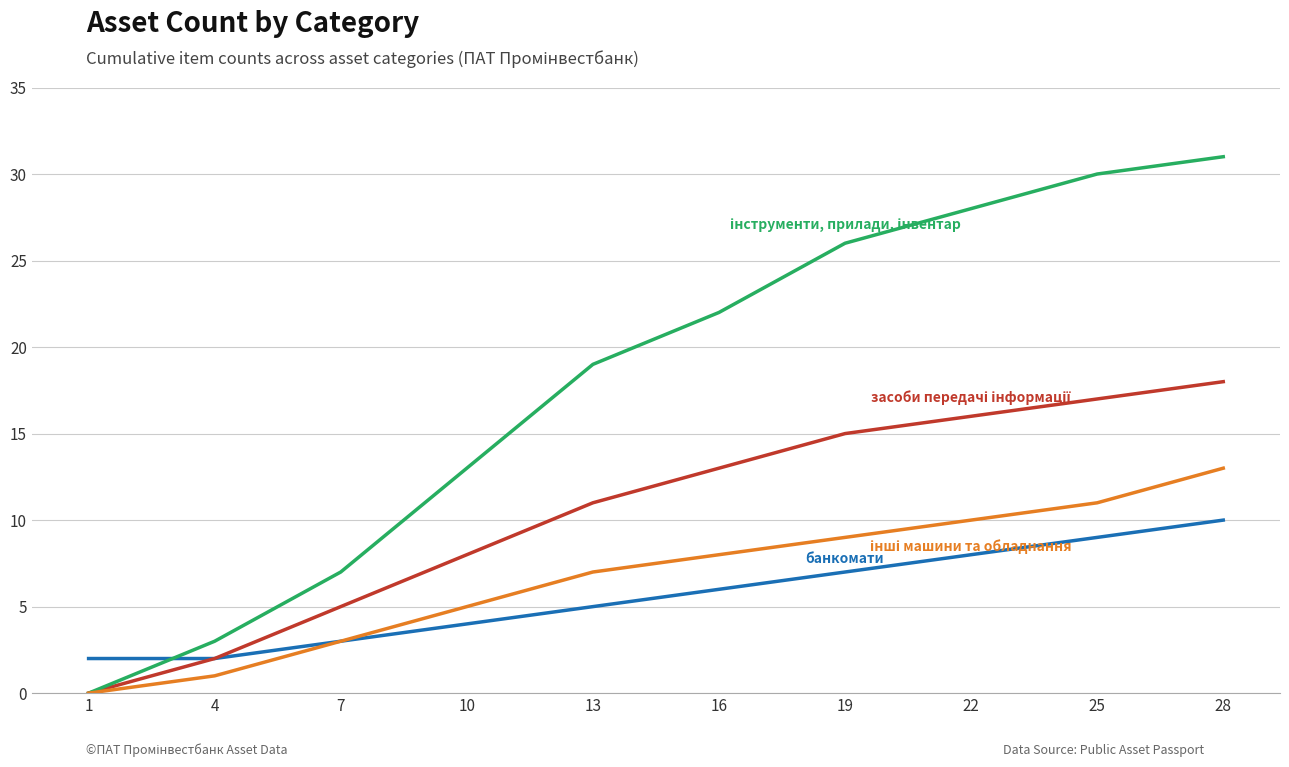

What is the spread (max minus min) of values at 7?

4